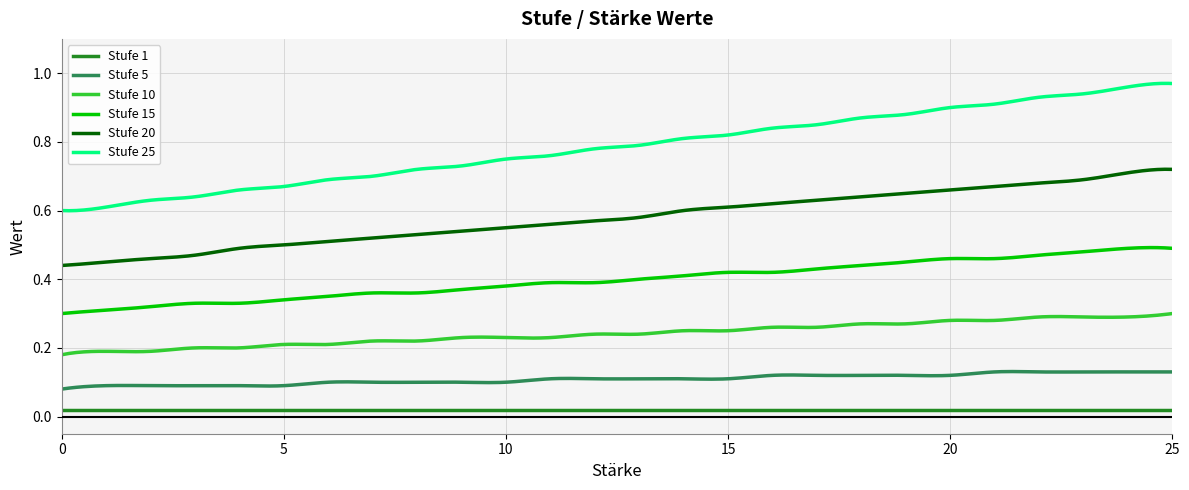

Rank the series by their maximum value, from highest to lowest.

Stufe 25, Stufe 20, Stufe 15, Stufe 10, Stufe 5, Stufe 1